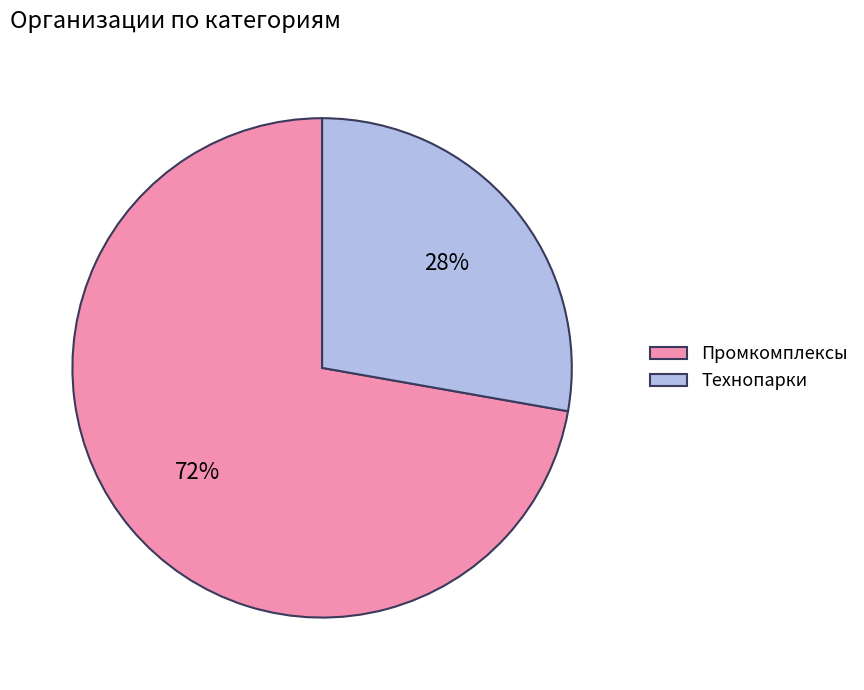

True or false: Технопарки accounts for 28% of the total.

True